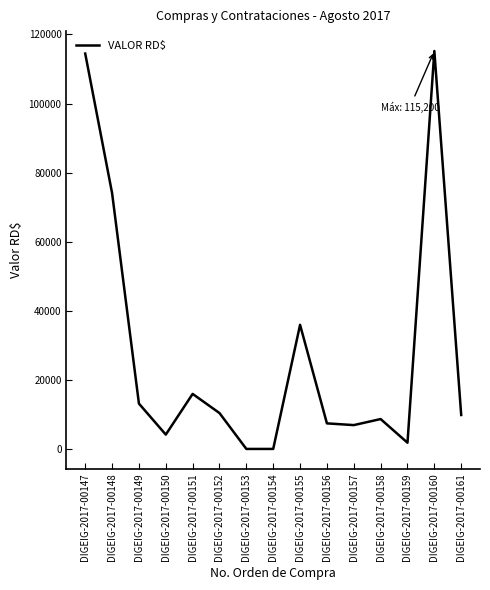

Where is the data nearest to the value 57600?

DIGEIG-2017-00148